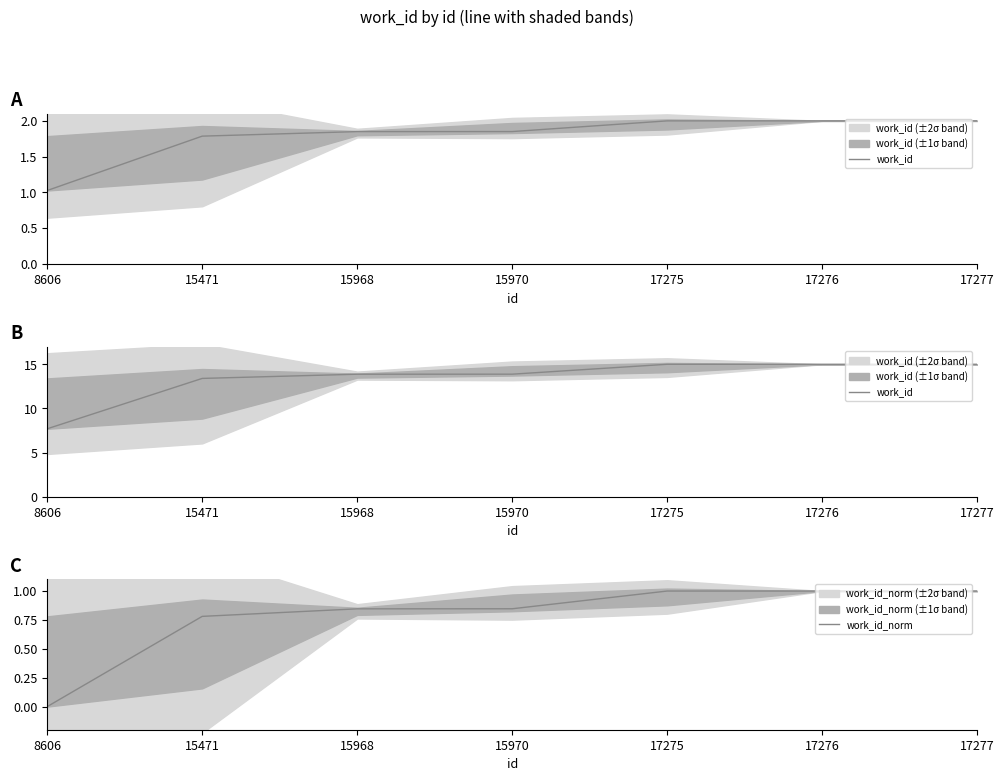

What is the total value across all series at 17275?

16.0